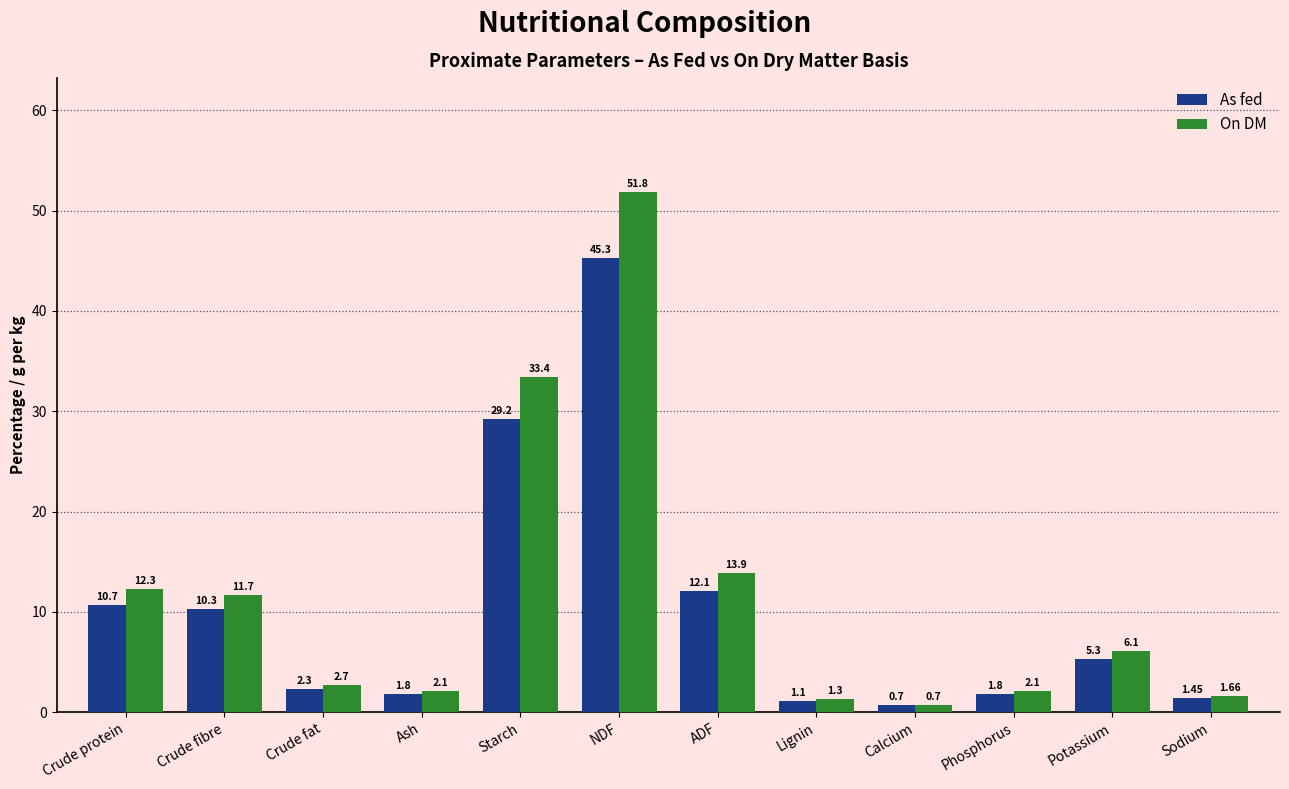

What is the difference between the As fed values at Crude fat and Calcium?

1.6